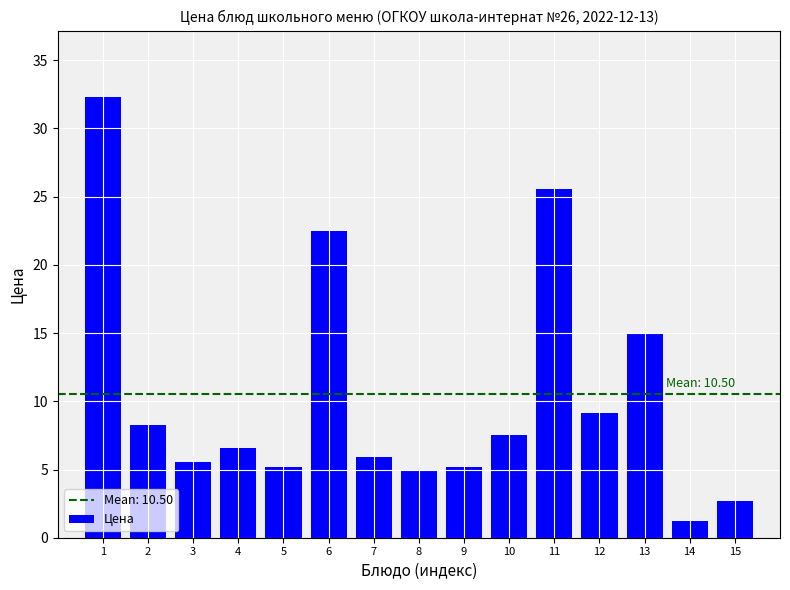

What is the value of the 11th bar from the left?

25.5